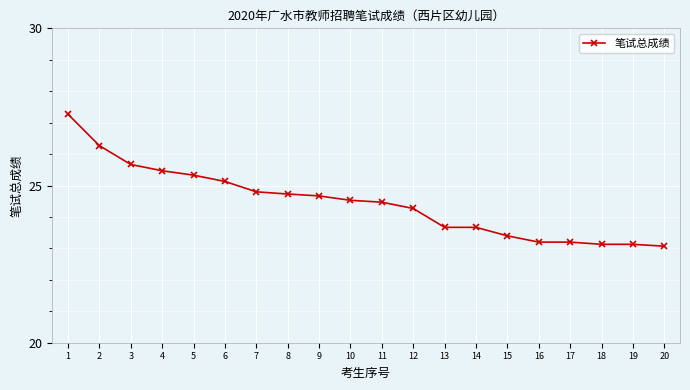

How many lines are shown in the chart?

1